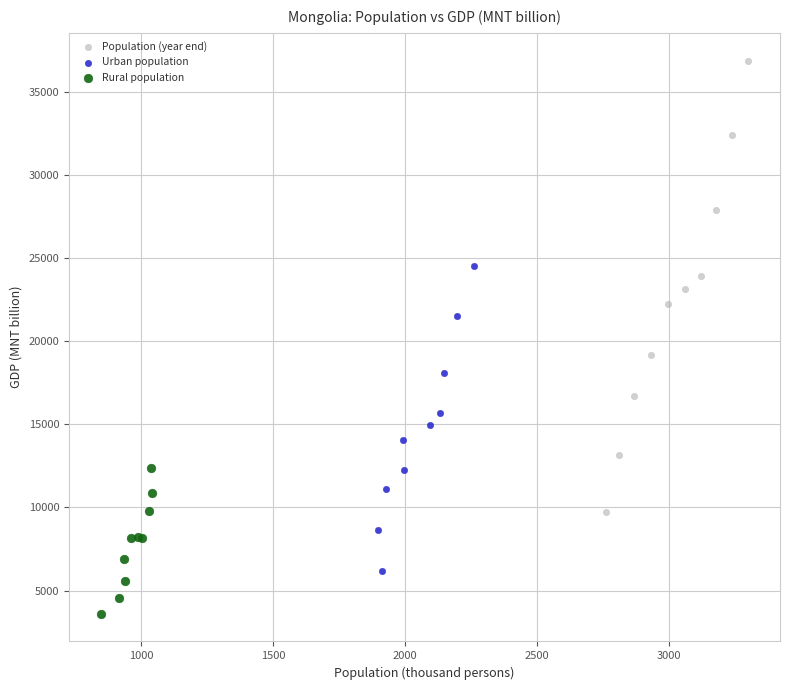

Which series has the largest Y range (max minus min)?

Population (year end)